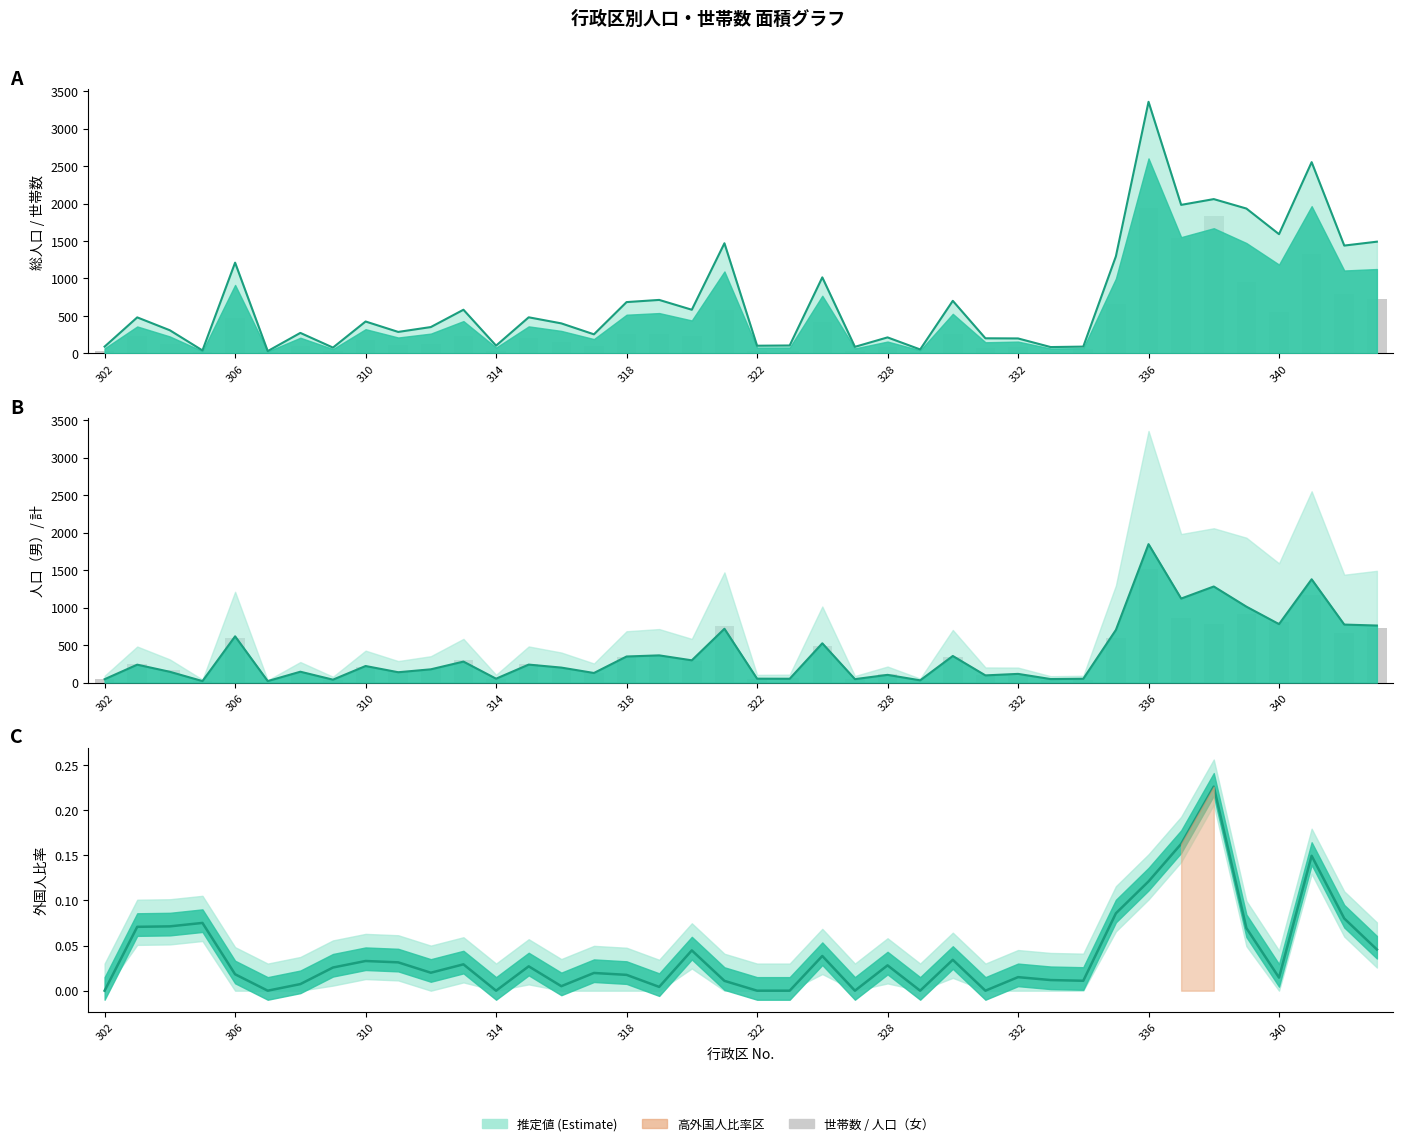

What is the difference between the highest and lowest values at 18?

48